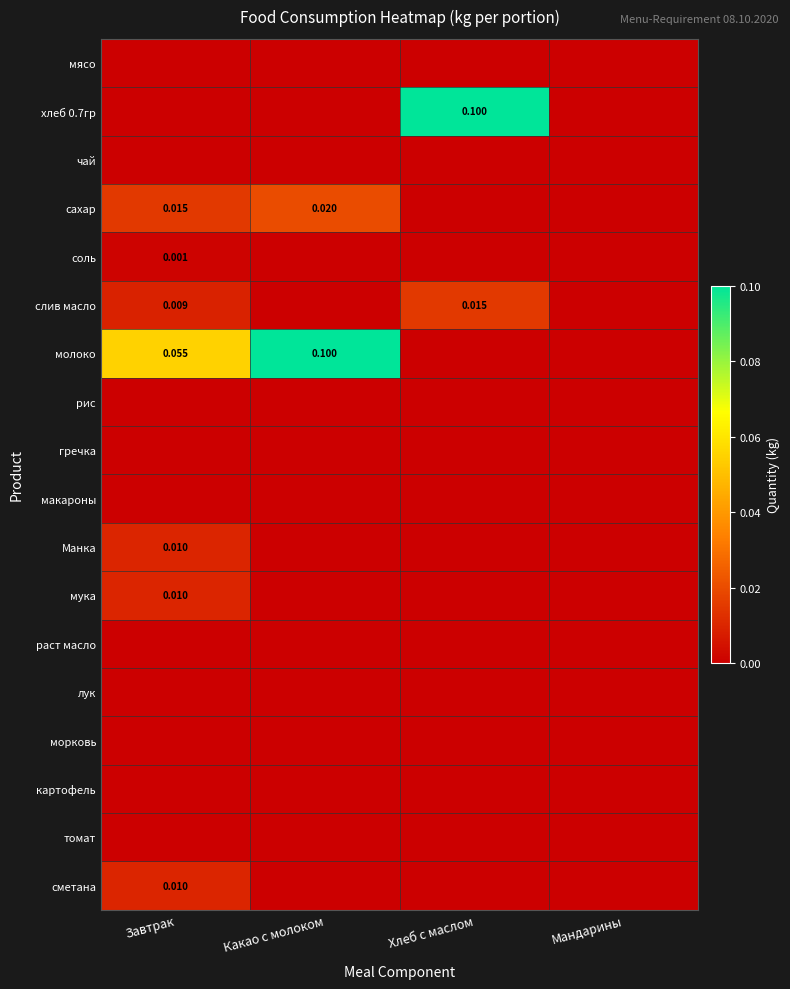

What is the maximum value shown in the chart?

0.1